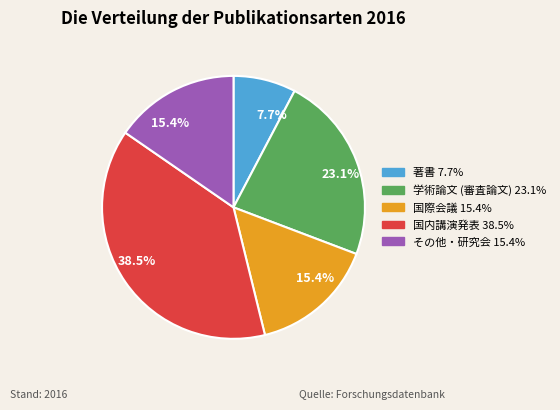

Does any single category account for the majority?

No